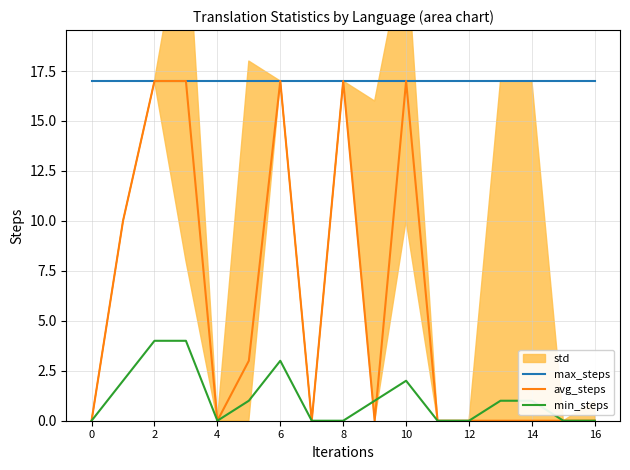

The value of min_steps at 0 is -2. True or false?

False